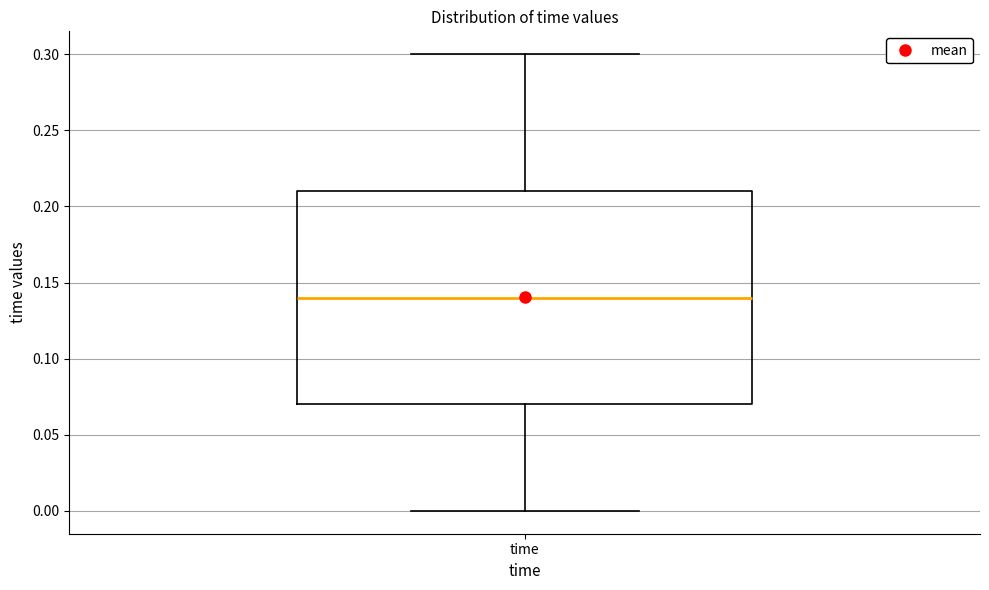

Transcribe this box plot: give where the median line is, the range the box spans, and where the two whiskers end, as read against the y-axis. The values are not printed on the chart, so give them approximately, as read against the axis.

median 0.14, box 0.07 to 0.21, whiskers 0.00 to 0.30